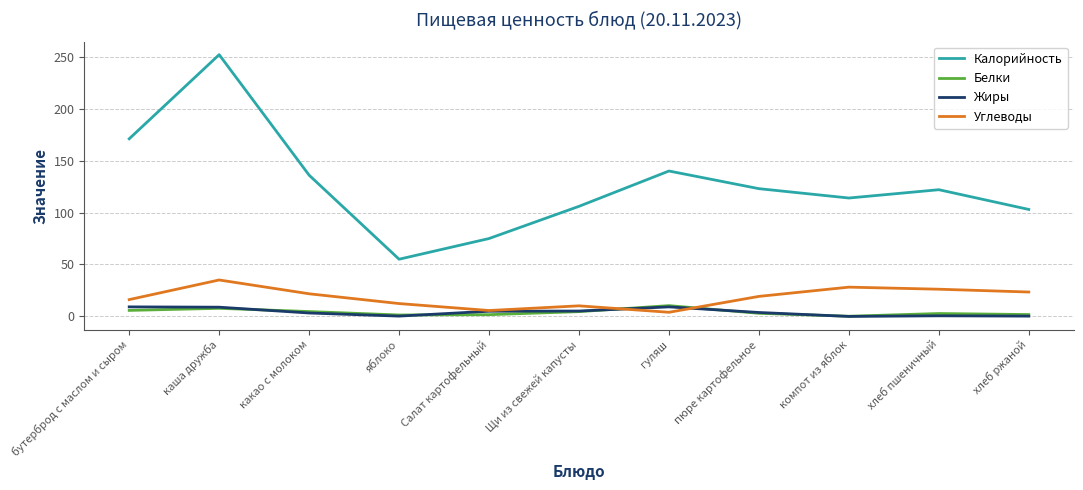

Between какао с молоком and Салат картофельный, which series saw the biggest shift?

Калорийность